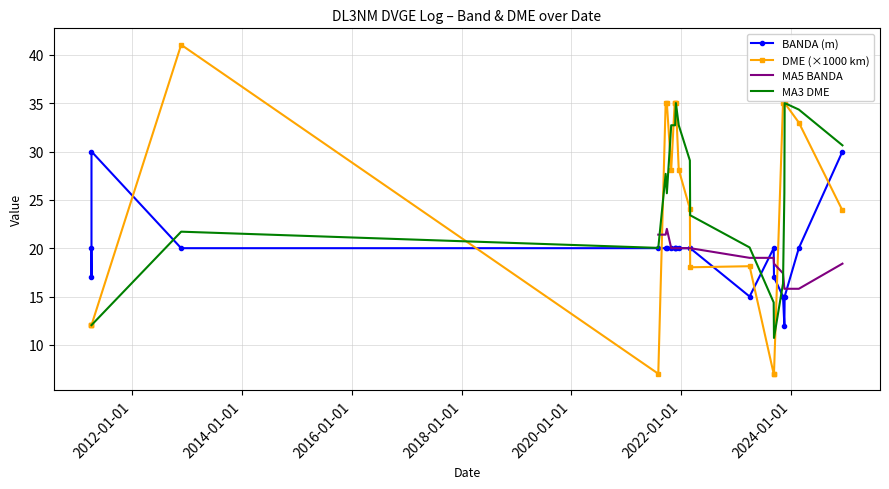

Is the value of DME_scaled at 30/03/2023 greater than the value of BANDA at 18/09/2021?

No